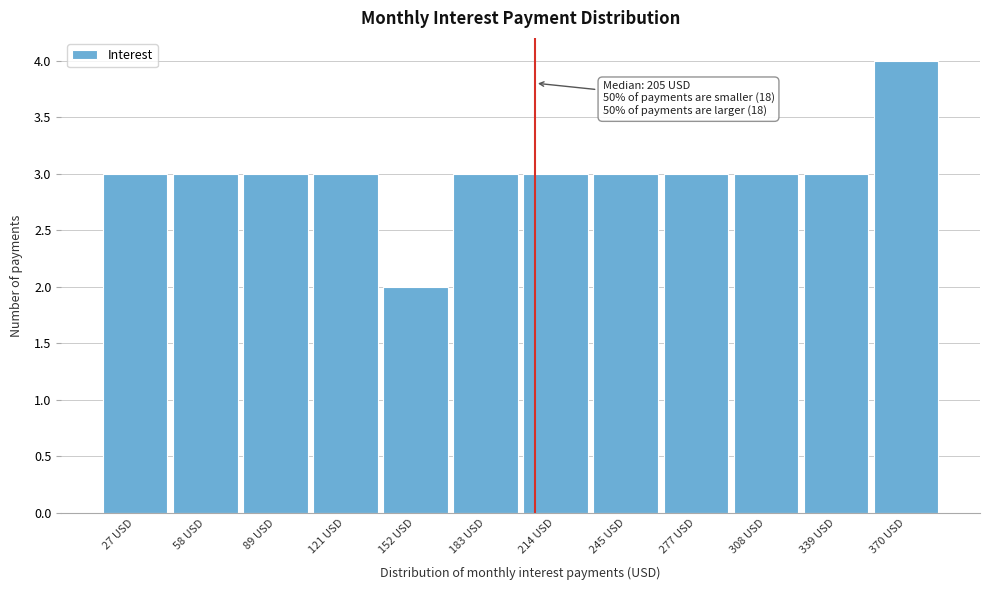

Which range on the x-axis has the tallest bar?

355 to 385